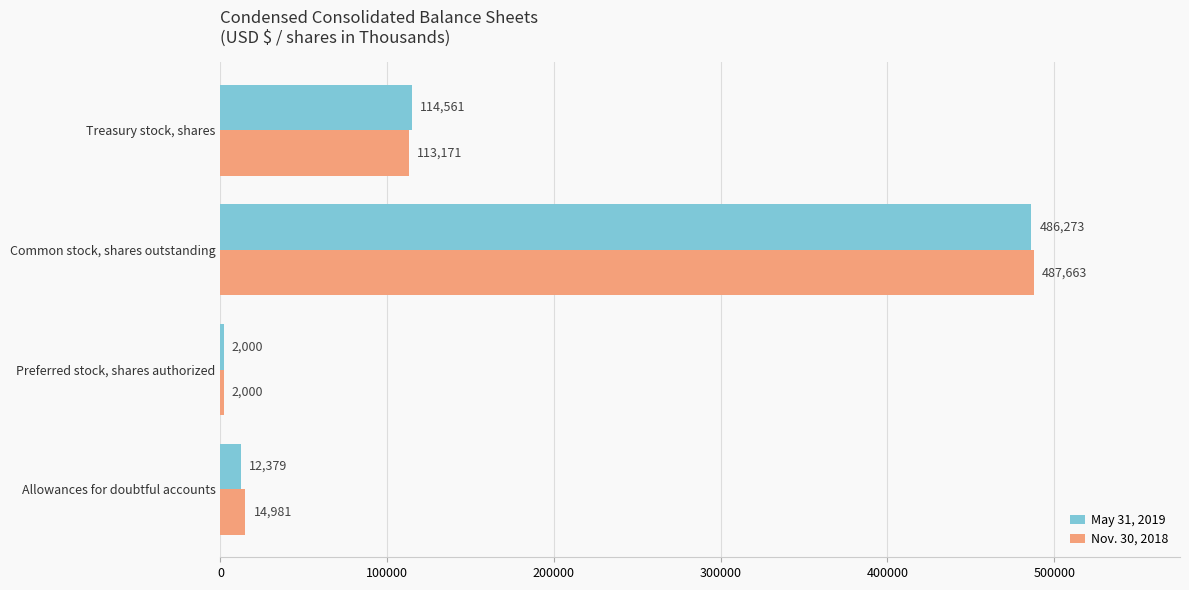

List the series in order of their overall mean, highest first.

Nov. 30, 2018, May 31, 2019